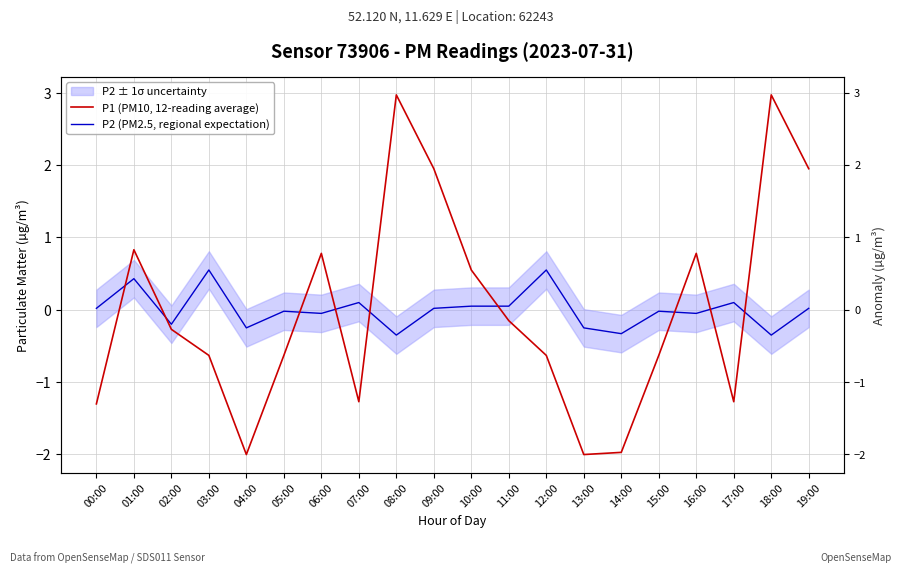

What is the difference between the P2 (PM2.5, regional expectation) values at 01:00 and 04:00?

0.7